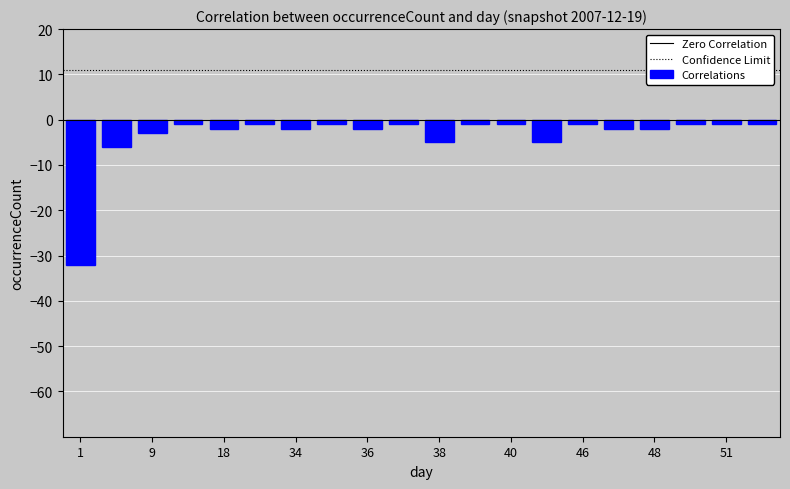

What is the difference between the second highest and second lowest values?

5